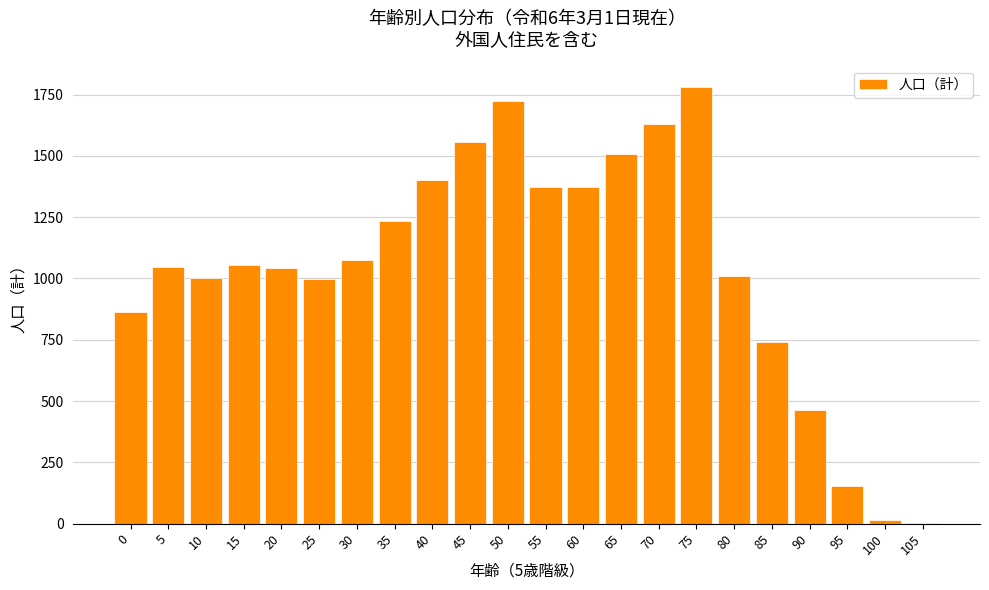

What is the sum of the values at 70 and 55?

3003